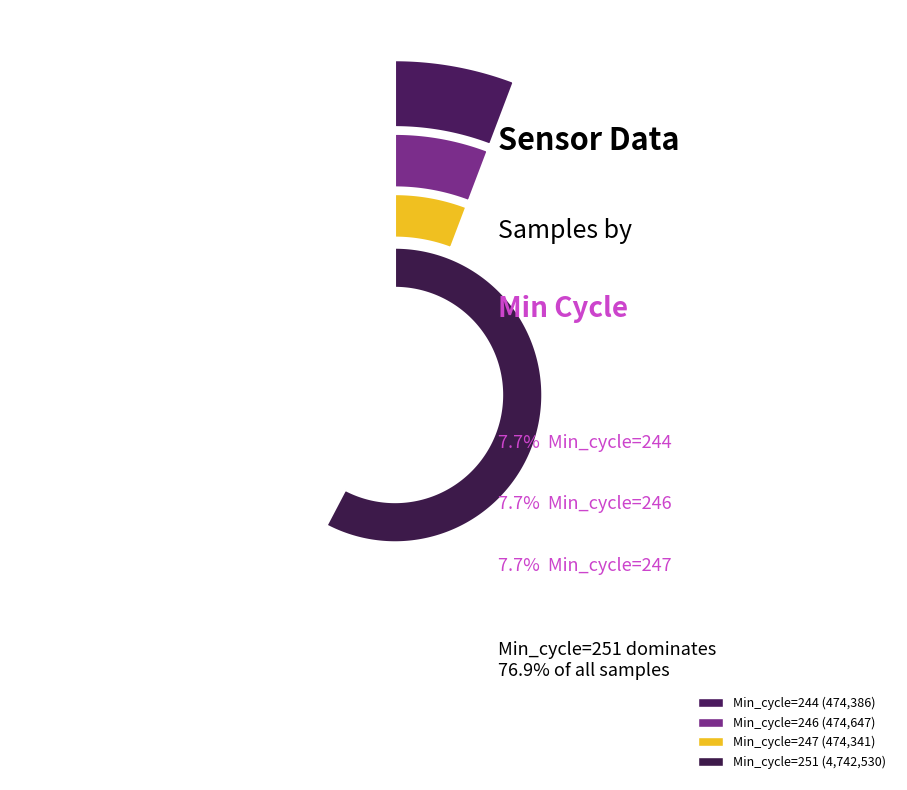

Is it true that Min_cycle=247 is 8% of the pie?

True